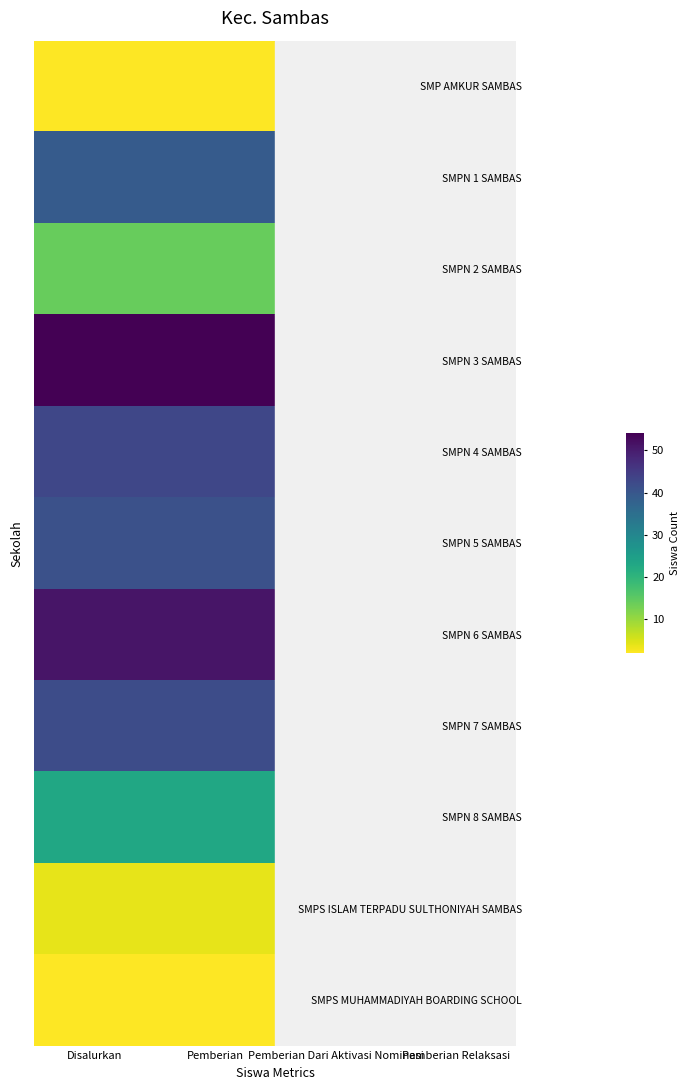

List the series in order of their peak value, lowest first.

SMP AMKUR SAMBAS, SMPS MUHAMMADIYAH BOARDING SCHOOL, SMPS ISLAM TERPADU SULTHONIYAH SAMBAS, SMPN 2 SAMBAS, SMPN 8 SAMBAS, SMPN 1 SAMBAS, SMPN 5 SAMBAS, SMPN 7 SAMBAS, SMPN 4 SAMBAS, SMPN 6 SAMBAS, SMPN 3 SAMBAS